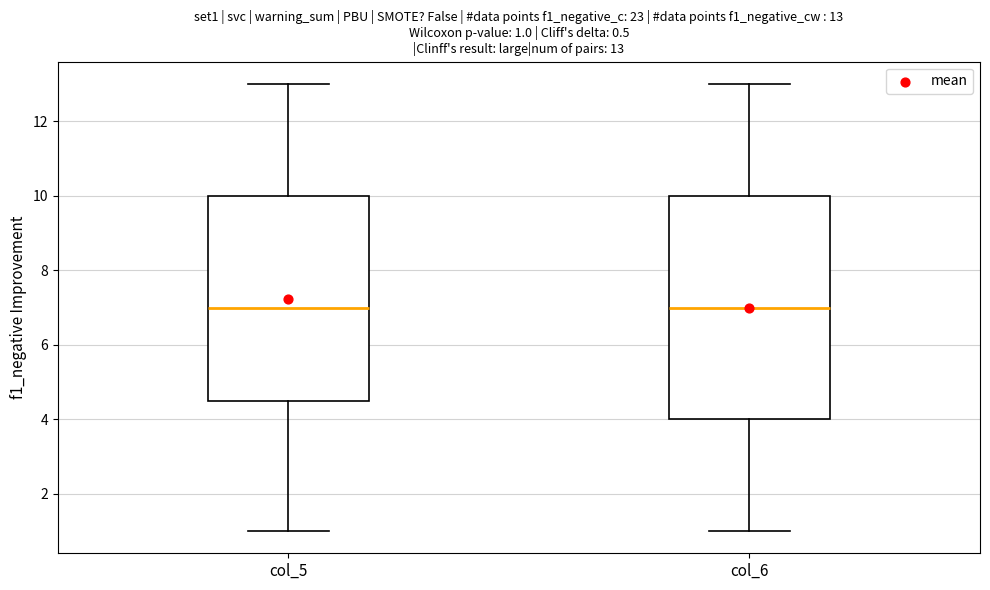

Which box is the tallest, from its lower edge to its upper edge?

col_6